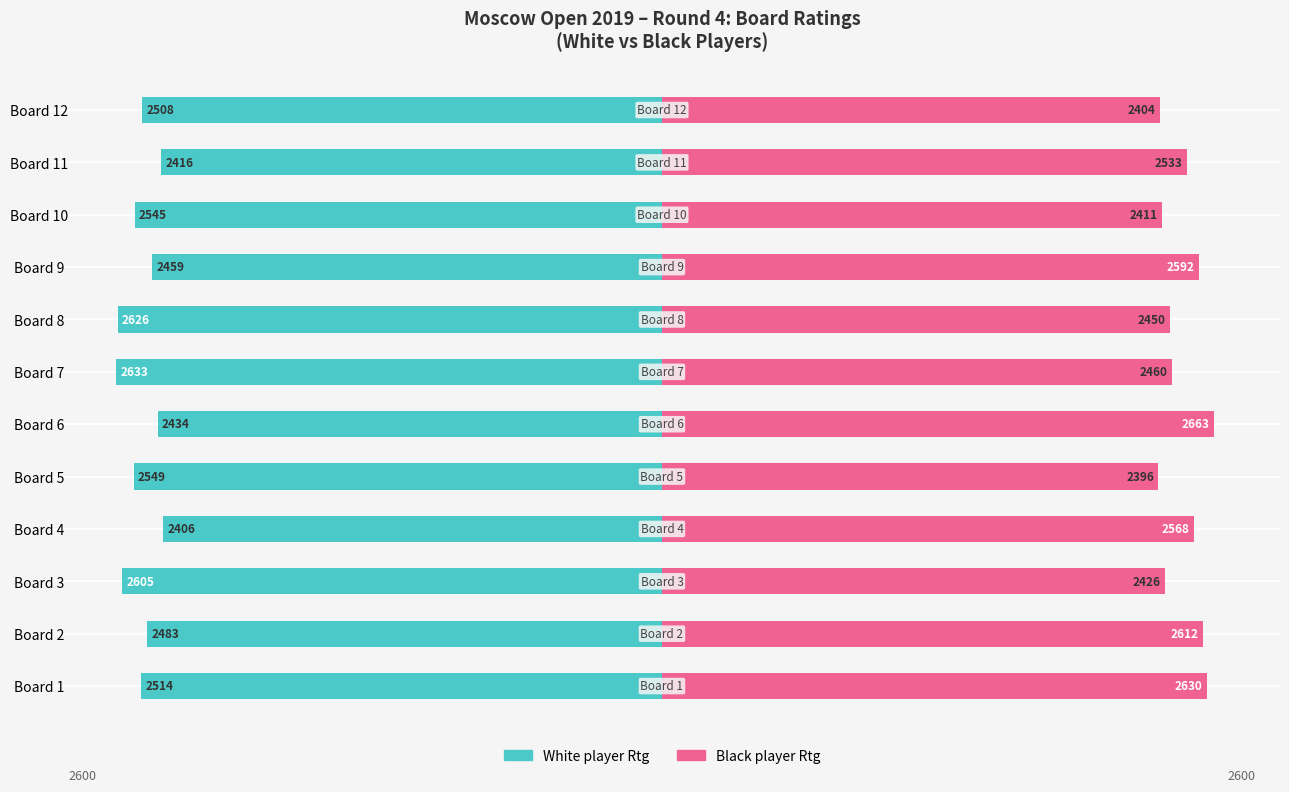

True or false: White player Rtg has a value of -1721 at Board 5.

False